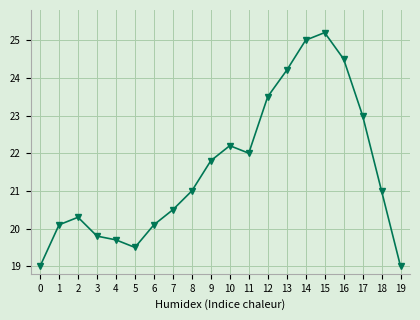

What is the sum of all values?

431.4